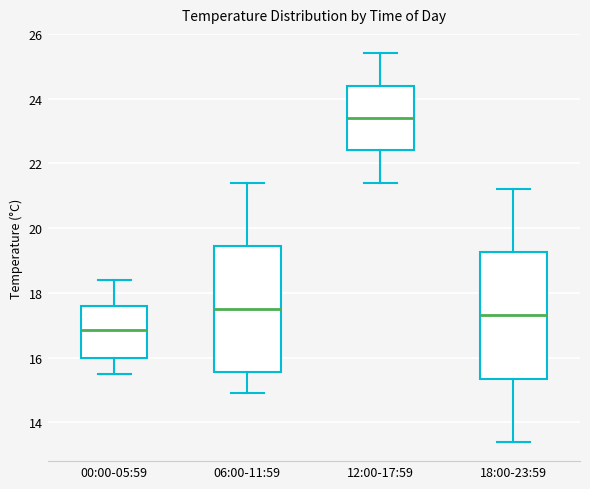

Where is the lower edge of the box for 18:00-23:59 on the y-axis? The values are not printed on the chart, so give them approximately, as read against the axis.

15.4